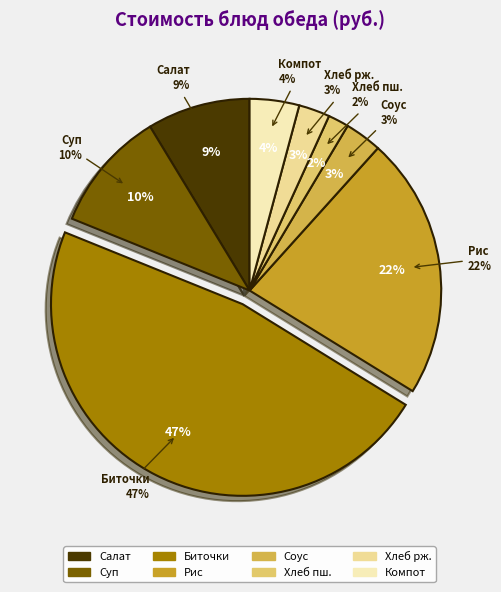

The Суп из свежих овощей slice represents 10% of the pie. True or false?

True